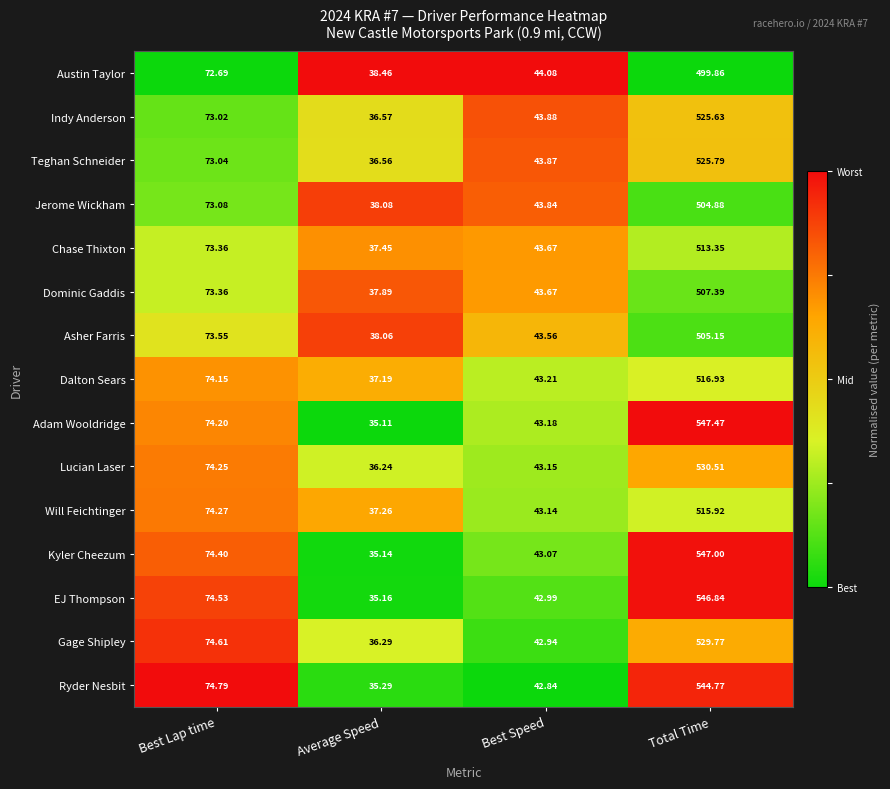

Where does the Dalton Sears series first go above 74?

Best Lap time